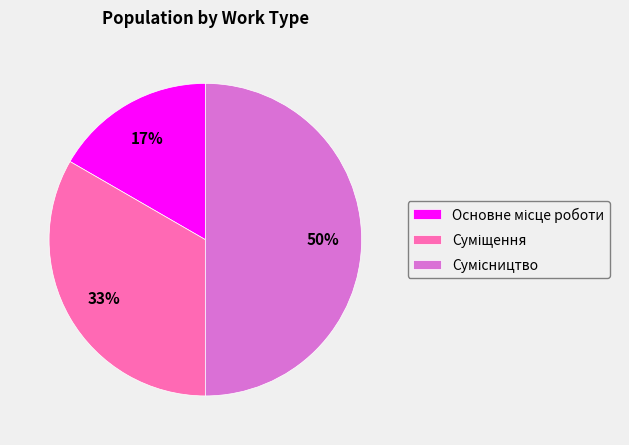

To the nearest percent, what is the difference between the largest and smallest slice percentages?

33%